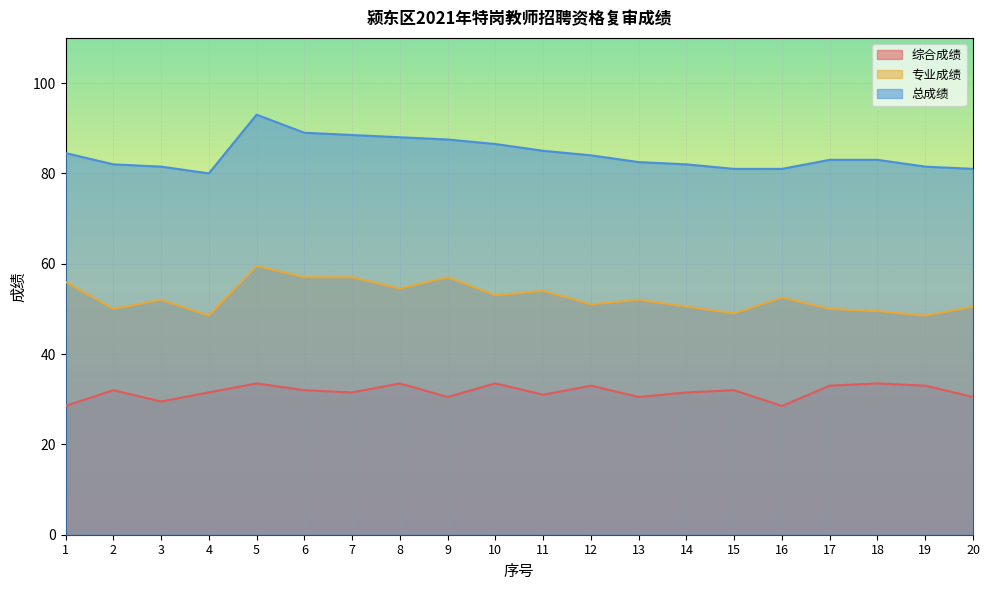

What is the approximate value of 总成绩 at 19?

81.5